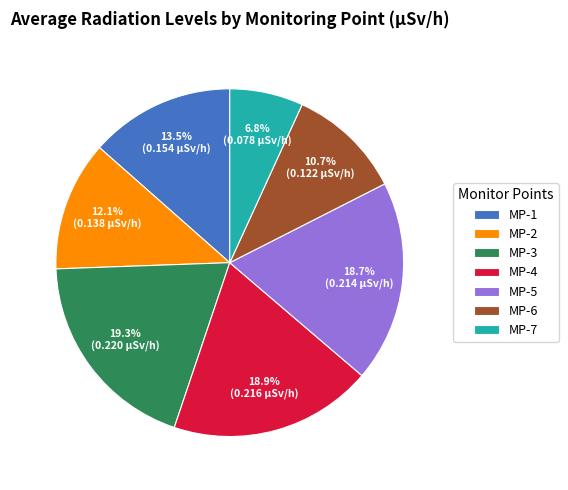

How many slices are in this pie chart?

7